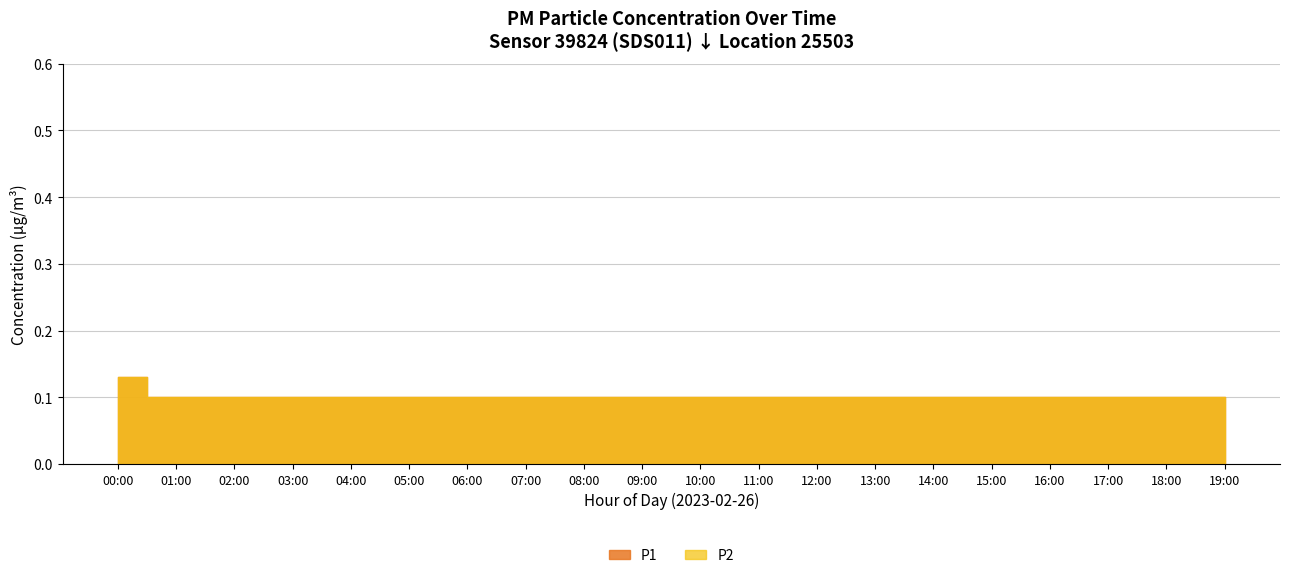

What are all the series names shown in the legend?

P1, P2